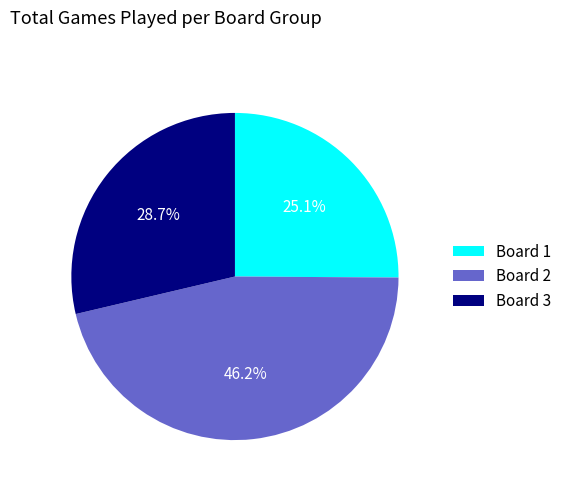

Is there a majority slice in this chart?

No